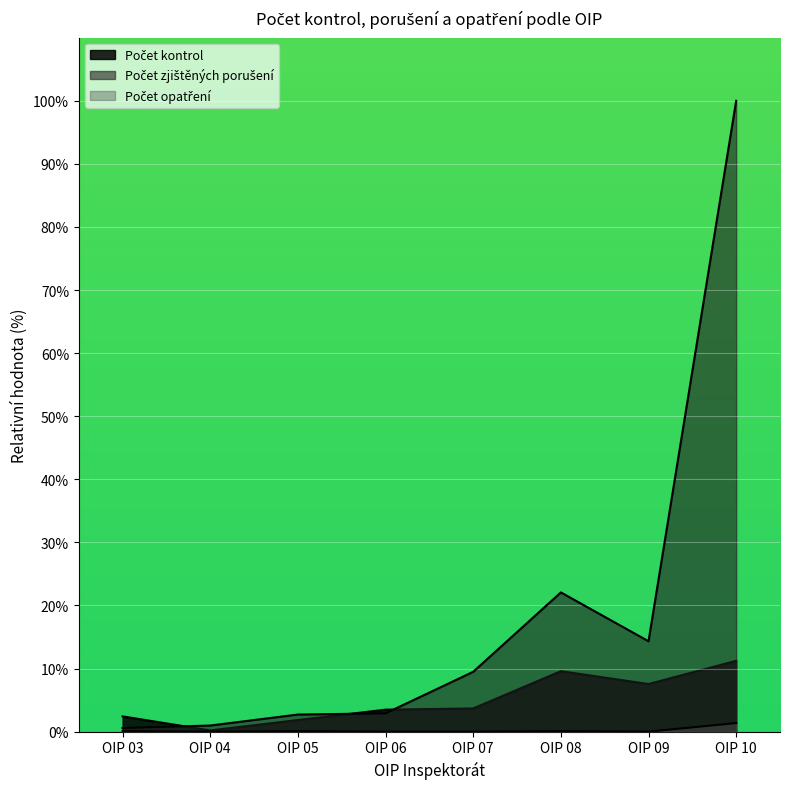

At which category does Počet zjištěných porušení reach its first local valley?

OIP 09